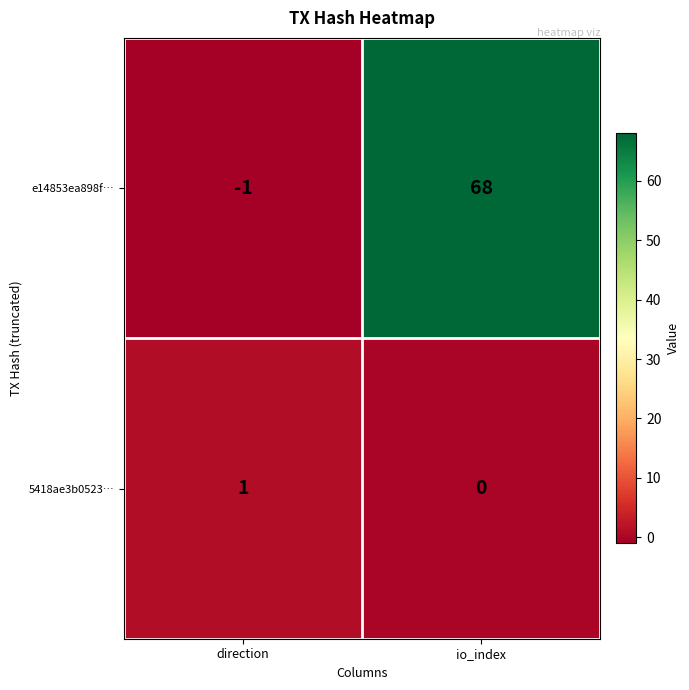

The value of 5418ae3b0523… at direction is 2. True or false?

False